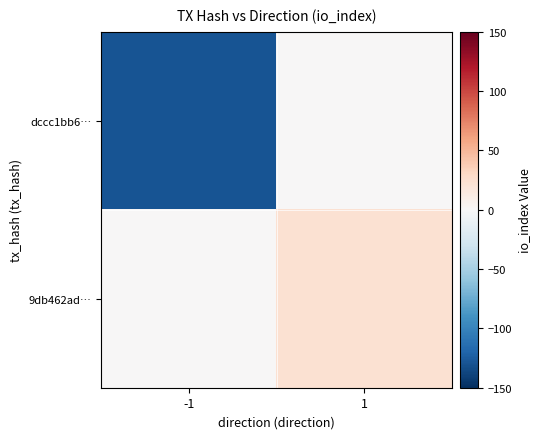

What is the difference between the highest and lowest values at 1?

23